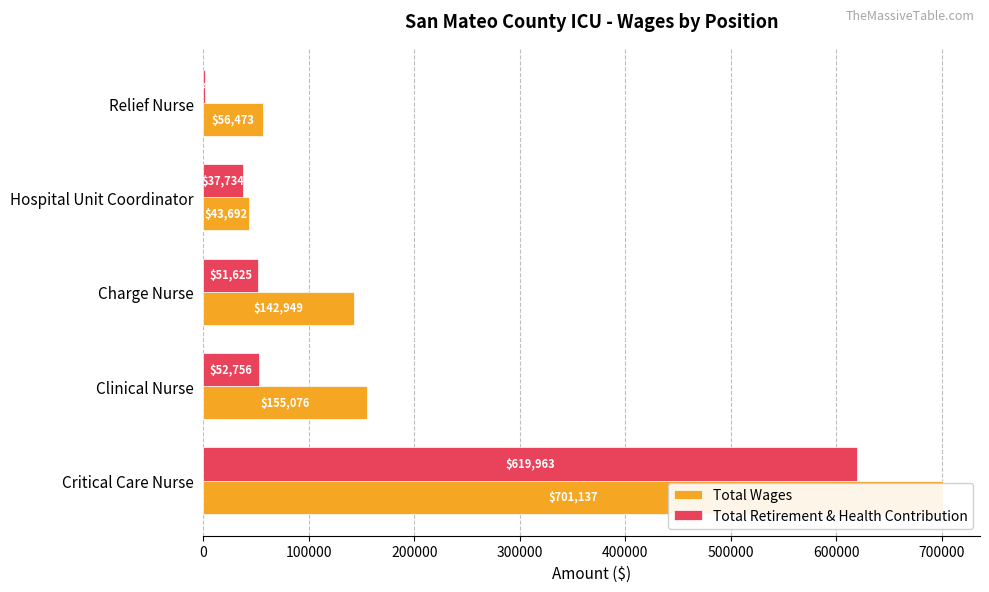

What is the difference between the second highest and second lowest values in the Total Retirement & Health Contribution series?

15022